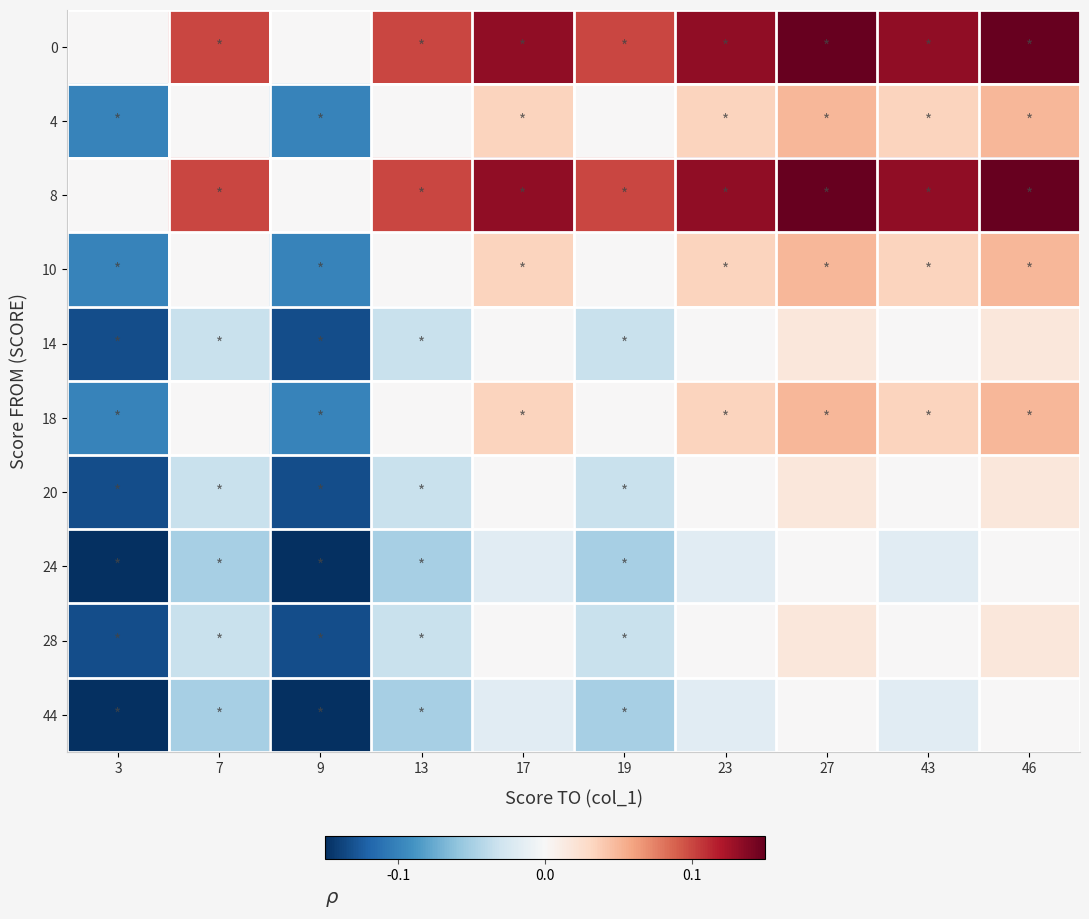

How many values in 28 are below zero?

5